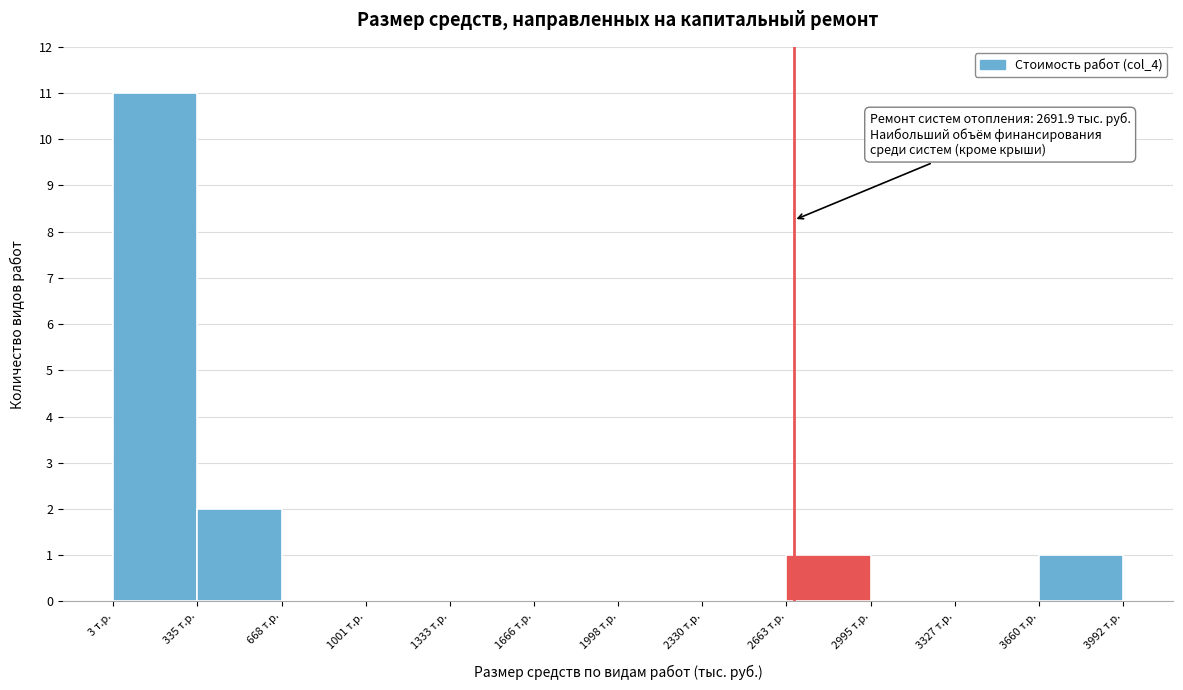

Over which range of the x-axis is the bar tallest?

0 to 350